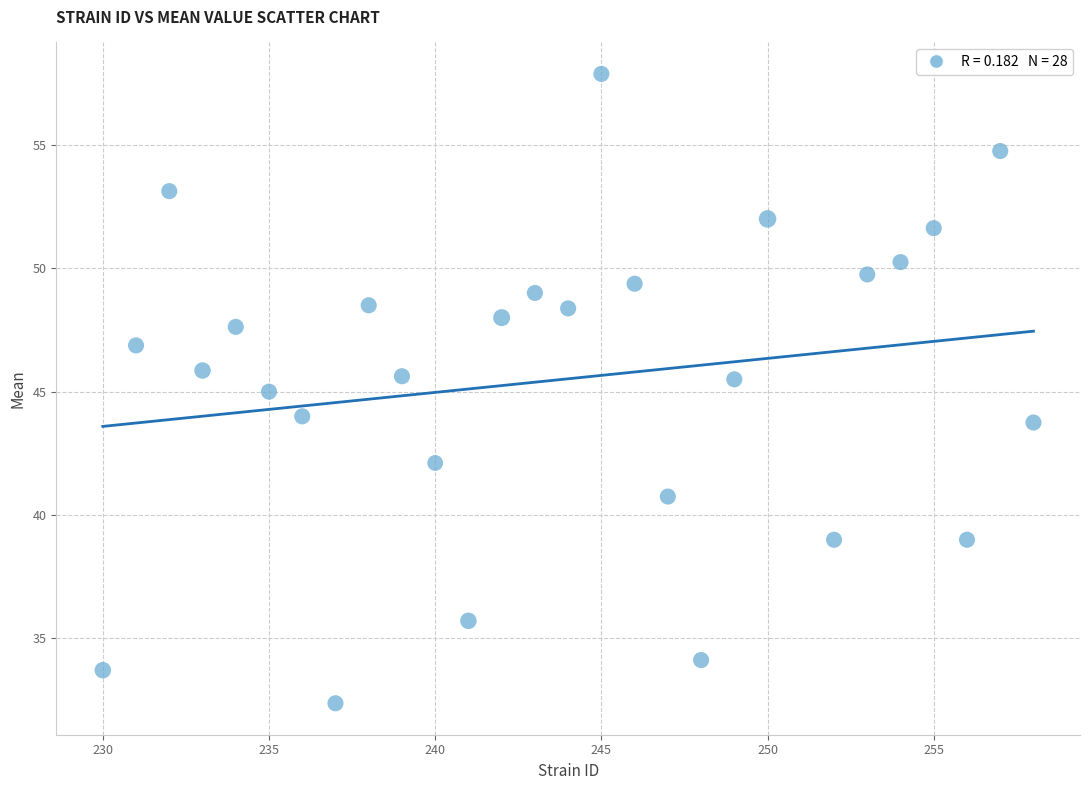

What is the range of Y values (max minus min)?

25.5